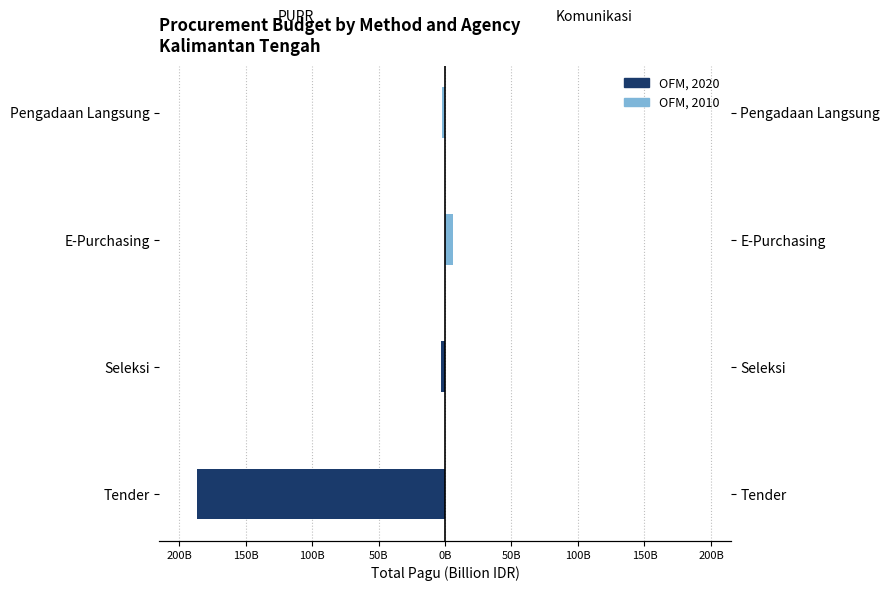

How many values in the Komunikasi (E-Purchasing) series exceed 0?

1